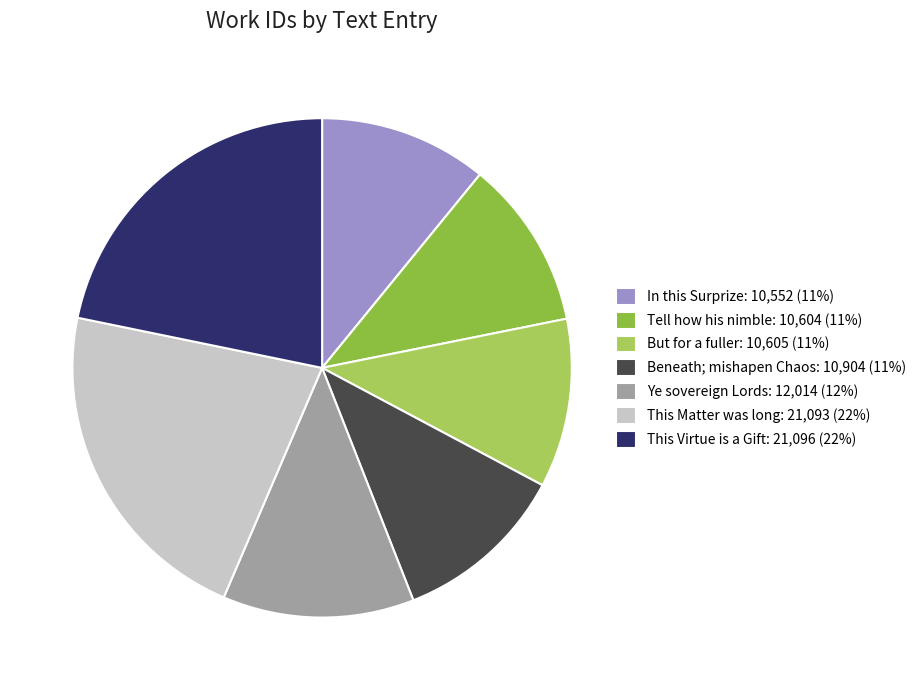

Count the number of slices in the pie.

7